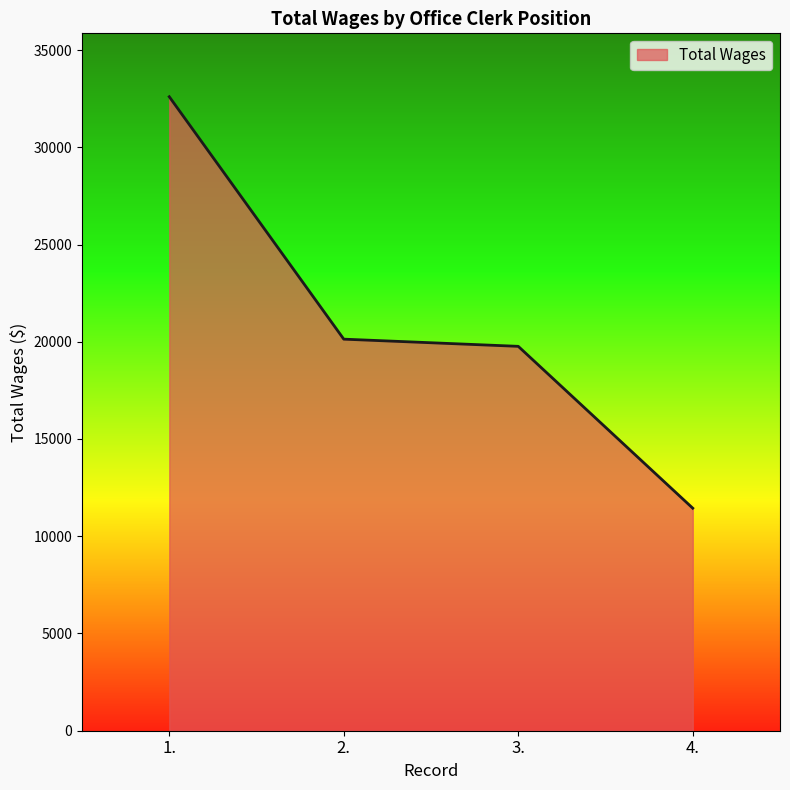

The value at 4. is 18298. True or false?

False